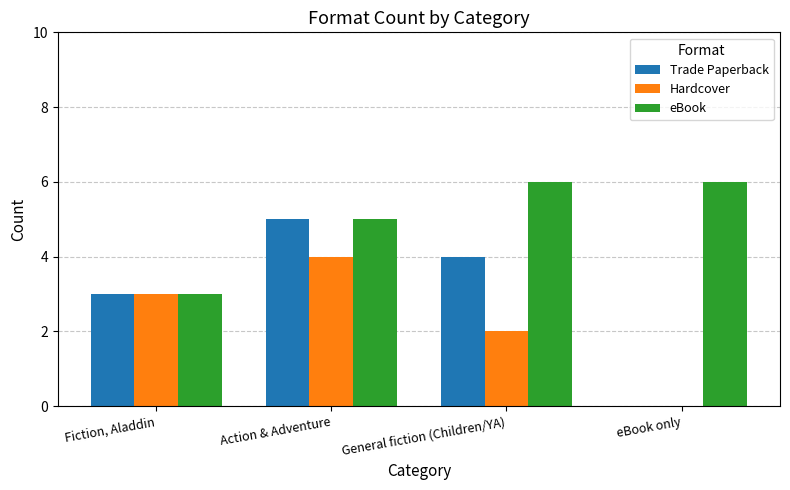

What is the highest value of the Hardcover series?

4